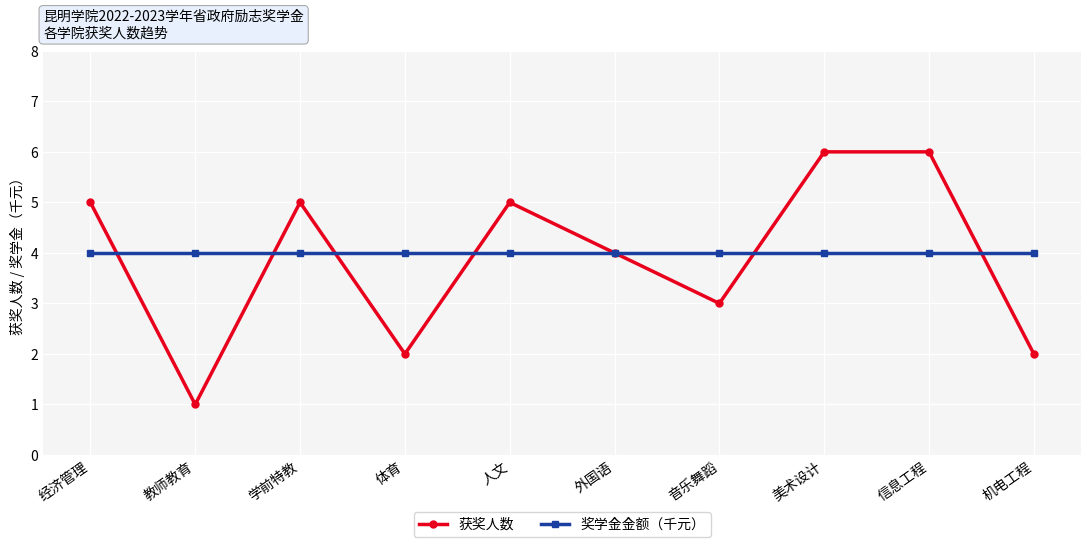

Reading left to right, extract all data points from this chart.

获奖人数: 经济管理=5	教师教育=1	学前特教=5	体育=2	人文=5	外国语=4	音乐舞蹈=3	美术设计=6	信息工程=6	机电工程=2
奖学金金额（千元）: 经济管理=4	教师教育=4	学前特教=4	体育=4	人文=4	外国语=4	音乐舞蹈=4	美术设计=4	信息工程=4	机电工程=4